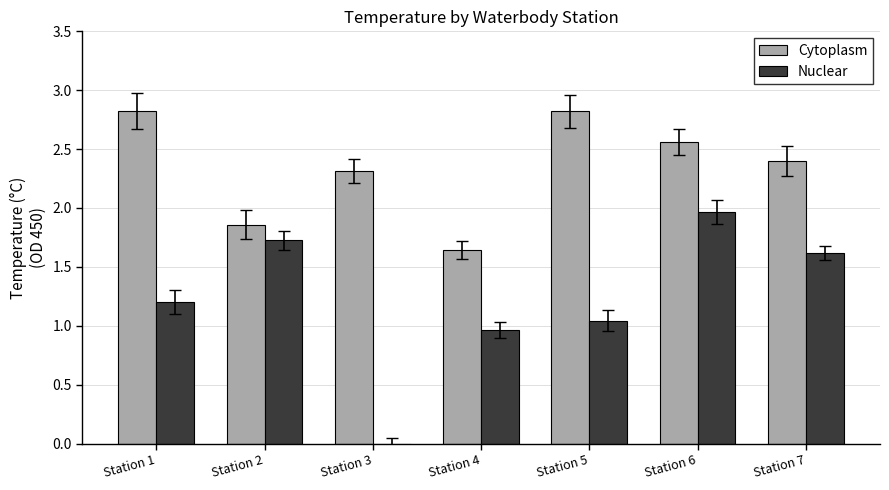

Is it true that Cytoplasm equals 2.4 at Station 7?

True